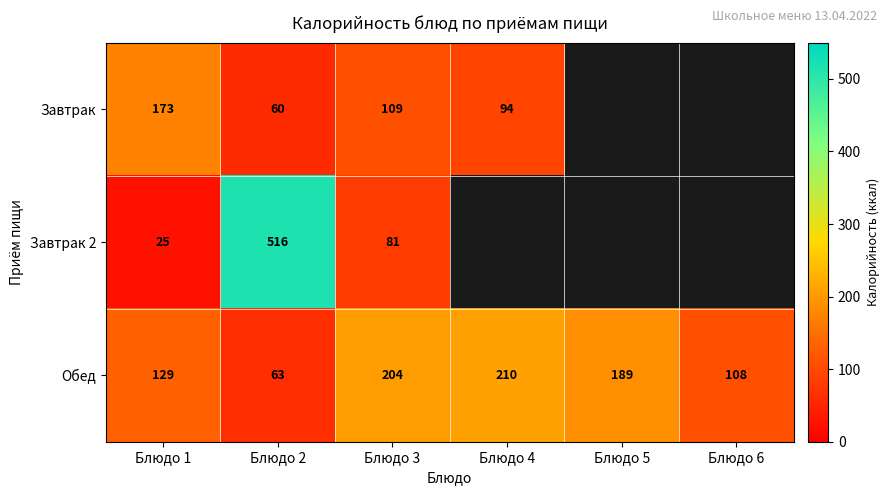

The value of Обед at Блюдо 1 is 129. True or false?

True